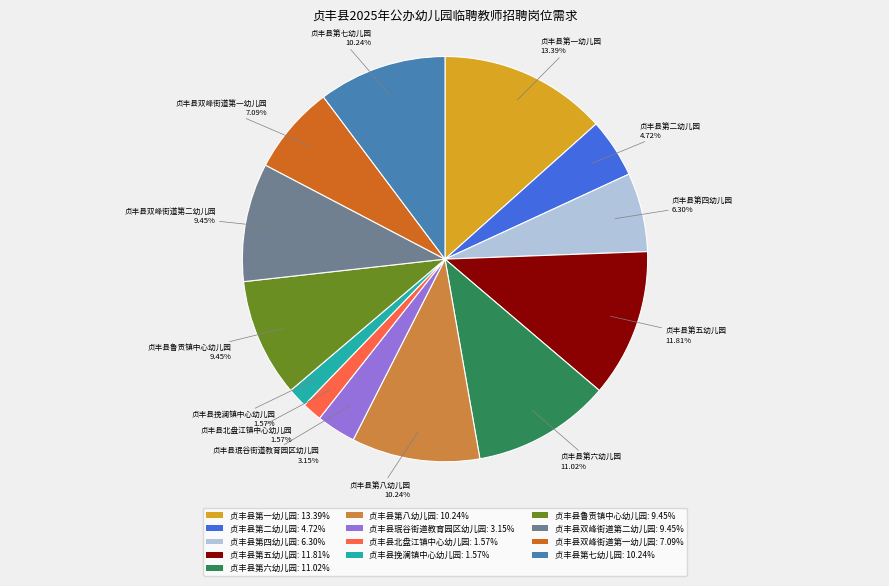

How many segments does this pie chart have?

13